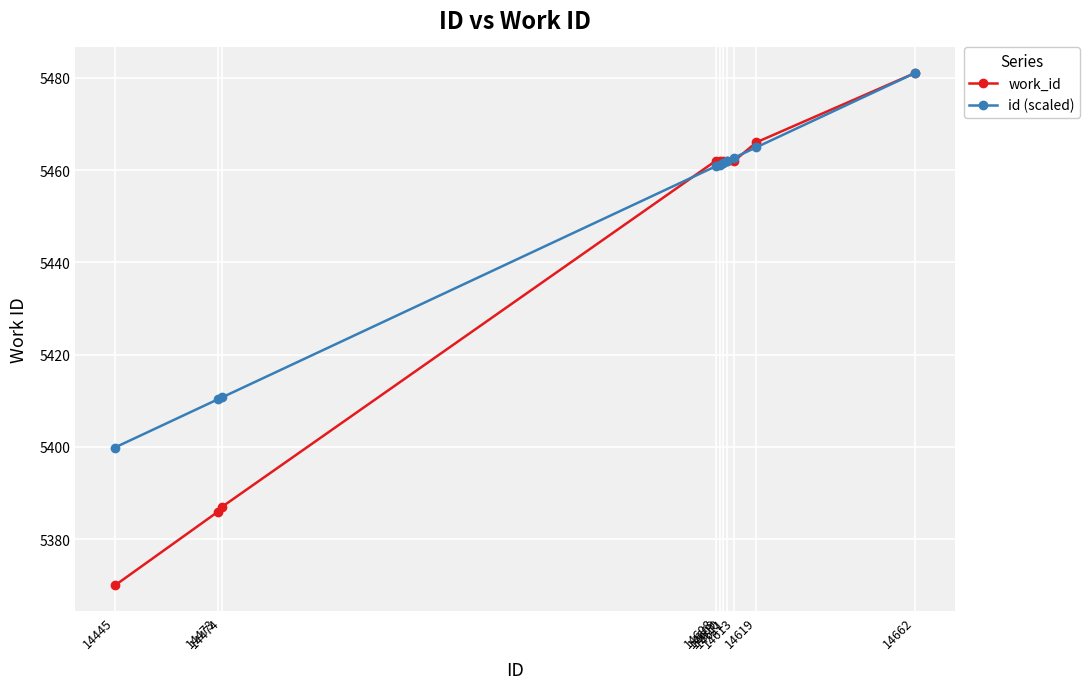

Which series has the widest spread of values?

work_id